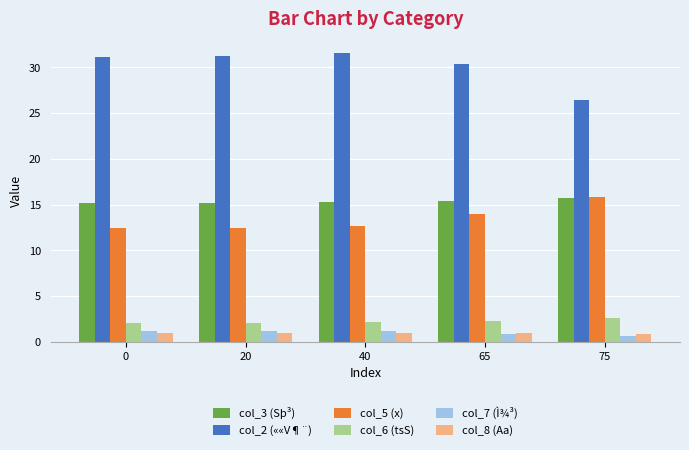

The col_6 (tsS) series shows 2.1 at 20. True or false?

True